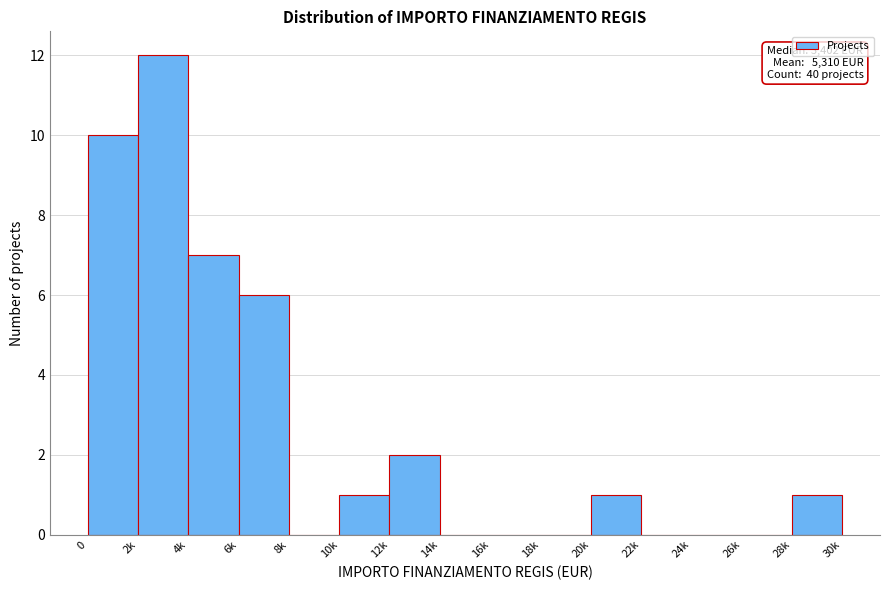

What is the sum of all values?

40